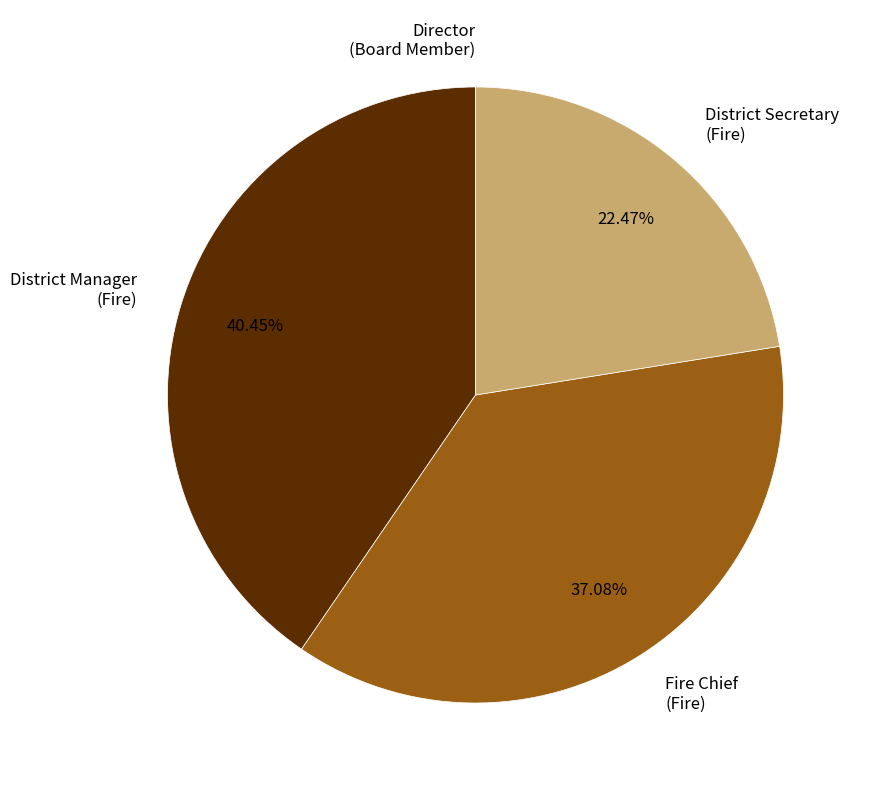

Is the sum of District Secretary (Fire) and Fire Chief (Fire) greater than half?

Yes